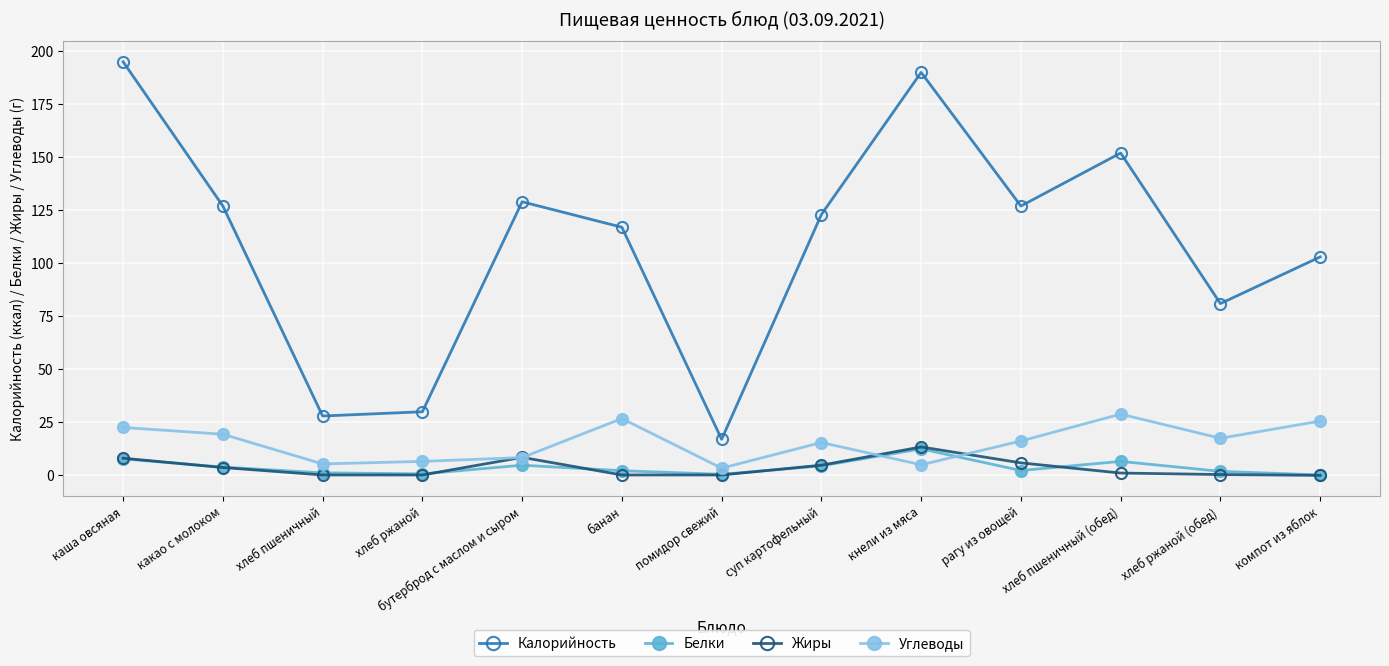

True or false: Углеводы has more than 2 points higher than both neighbors.

True